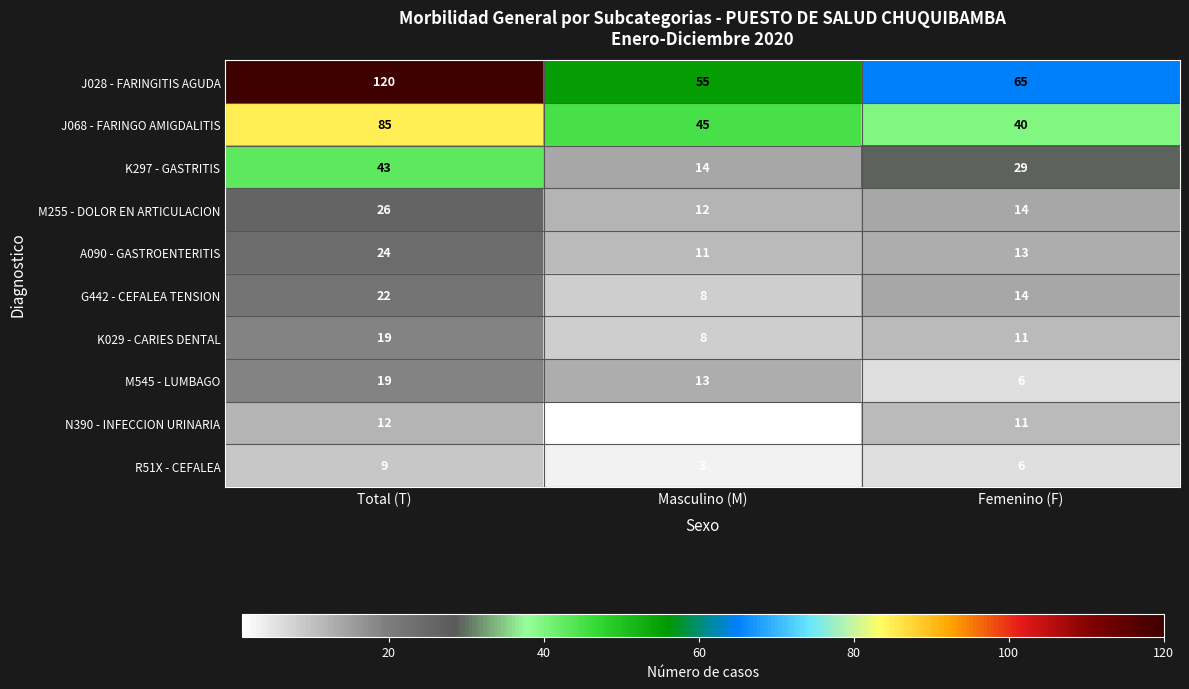

Rank the categories by J068 - FARINGO AMIGDALITIS value from highest to lowest.

Total (T), Masculino (M), Femenino (F)